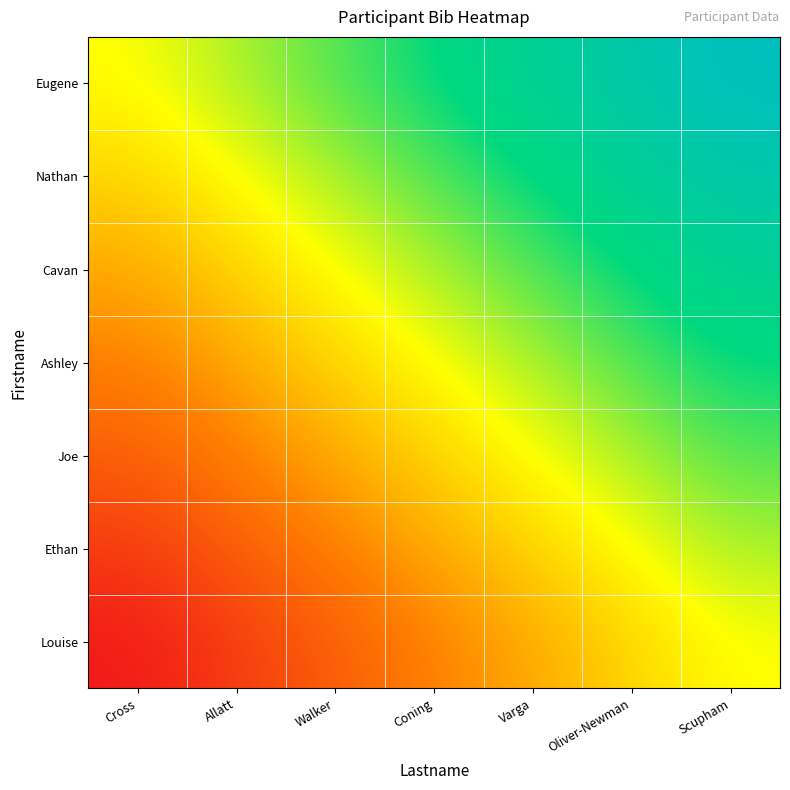

Reading left to right, what are all the values shown in this chart?

Eugene: Cross=0.0	Allatt=0.2	Walker=0.3	Coning=0.5	Varga=0.7	Oliver-Newman=0.8	Scupham=1.0
Nathan: Cross=-0.2	Allatt=0.0	Walker=0.2	Coning=0.3	Varga=0.5	Oliver-Newman=0.7	Scupham=0.8
Cavan: Cross=-0.3	Allatt=-0.2	Walker=0.0	Coning=0.2	Varga=0.3	Oliver-Newman=0.5	Scupham=0.7
Ashley: Cross=-0.5	Allatt=-0.3	Walker=-0.2	Coning=0.0	Varga=0.2	Oliver-Newman=0.3	Scupham=0.5
Joe: Cross=-0.7	Allatt=-0.5	Walker=-0.3	Coning=-0.2	Varga=0.0	Oliver-Newman=0.2	Scupham=0.3
Ethan: Cross=-0.8	Allatt=-0.7	Walker=-0.5	Coning=-0.3	Varga=-0.2	Oliver-Newman=0.0	Scupham=0.2
Louise: Cross=-1.0	Allatt=-0.8	Walker=-0.7	Coning=-0.5	Varga=-0.3	Oliver-Newman=-0.2	Scupham=0.0